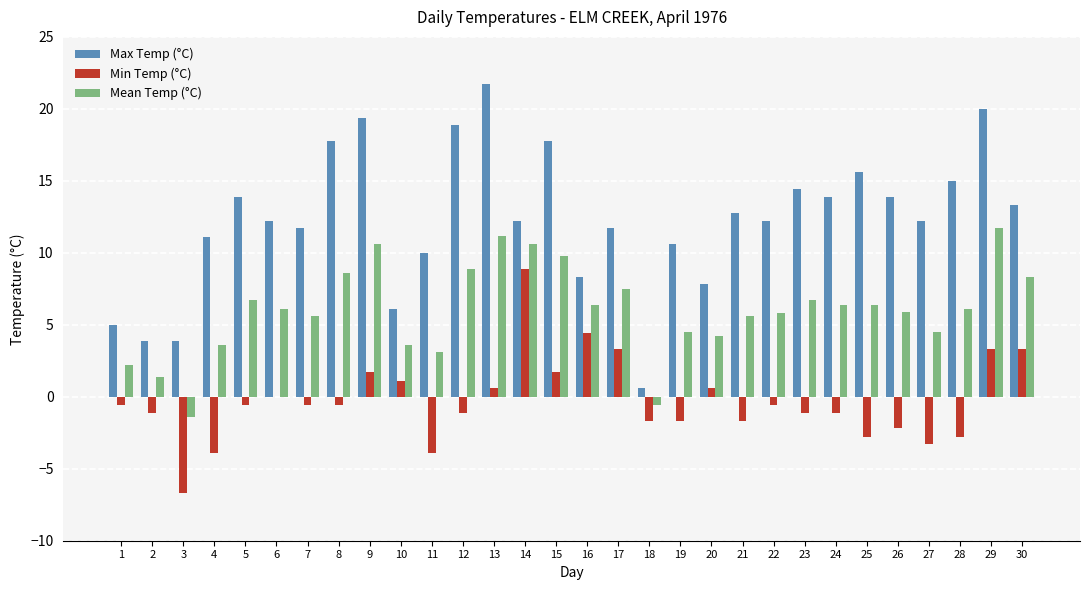

Are the bars grouped side by side (vs. stacked)?

Yes